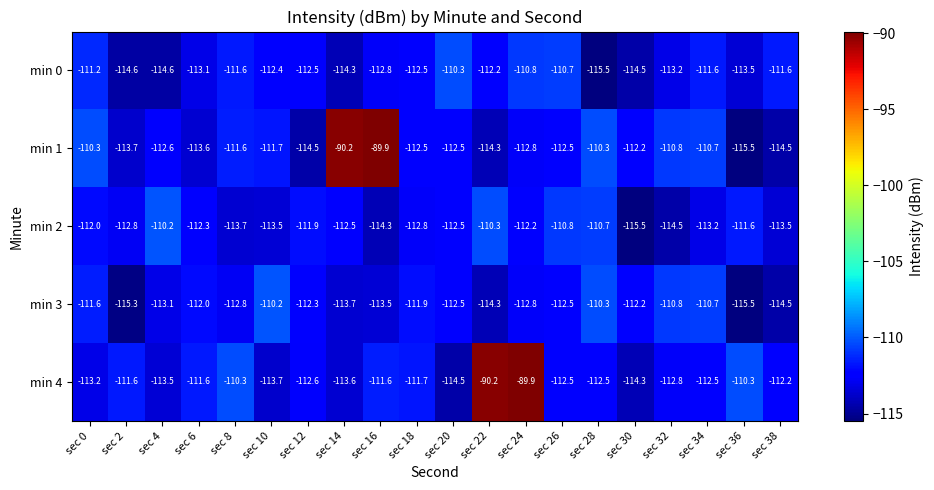

What is the minimum value for min 4?

-114.5